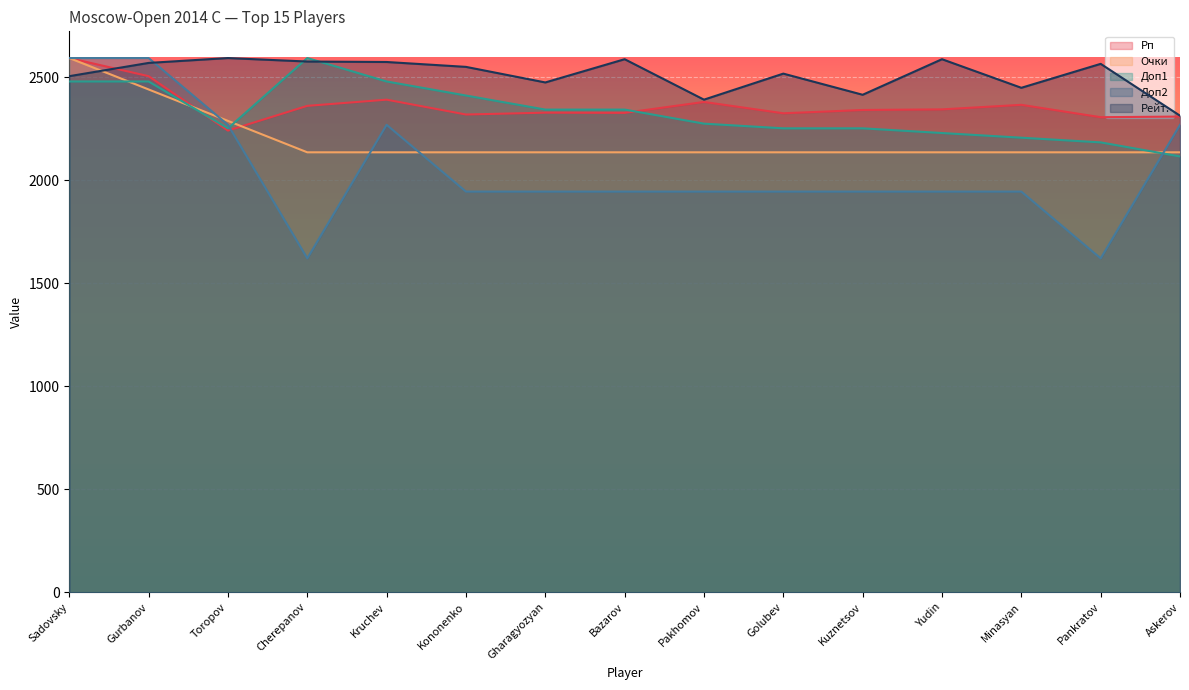

Which series changed the most between Kononenko and Golubev?

Доп1